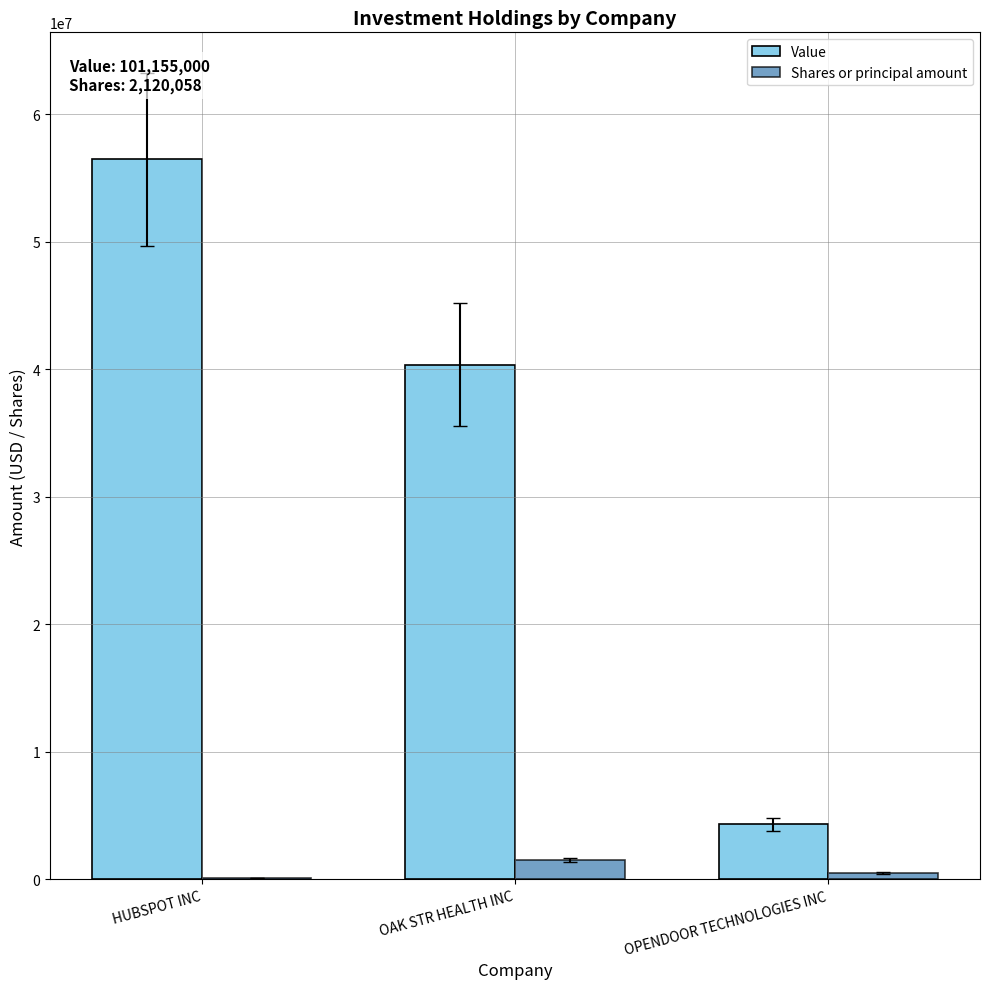

How many groups of bars are there?

3